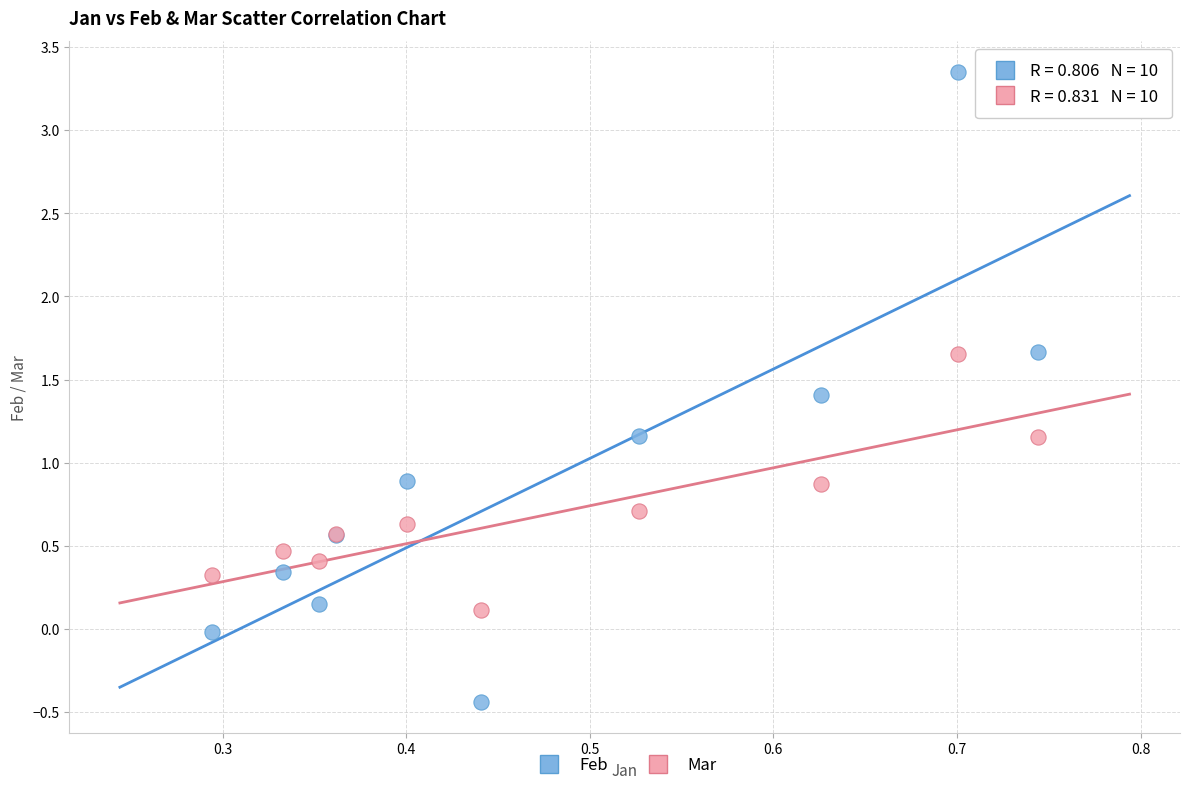

Which series contains the lowest Y value?

Feb